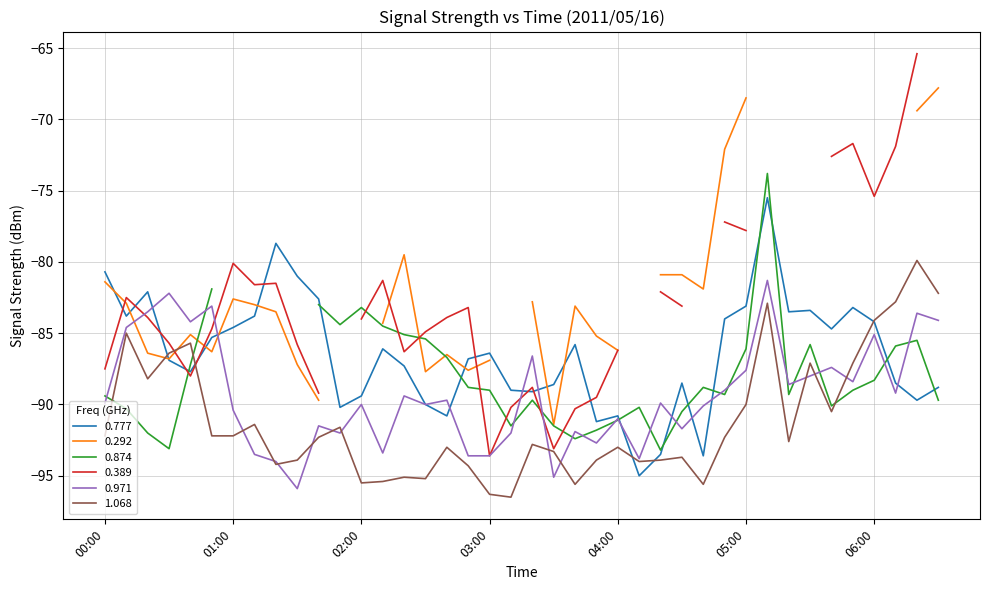

True or false: 0.777 has more than 1 points higher than both neighbors.

True